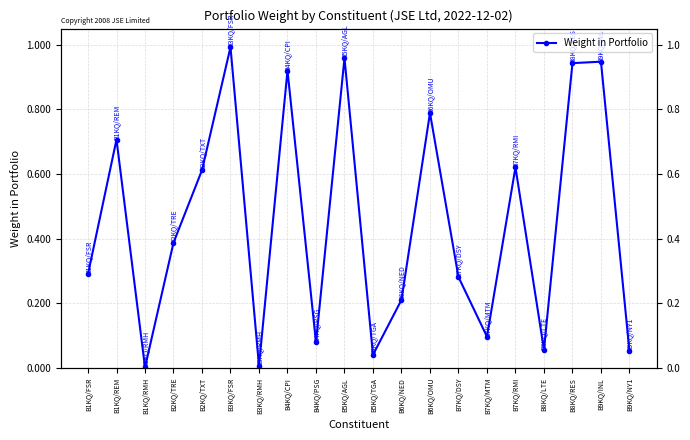

What is the change in value from B1KQ/FSR to B6KQ/OMU?

+0.5